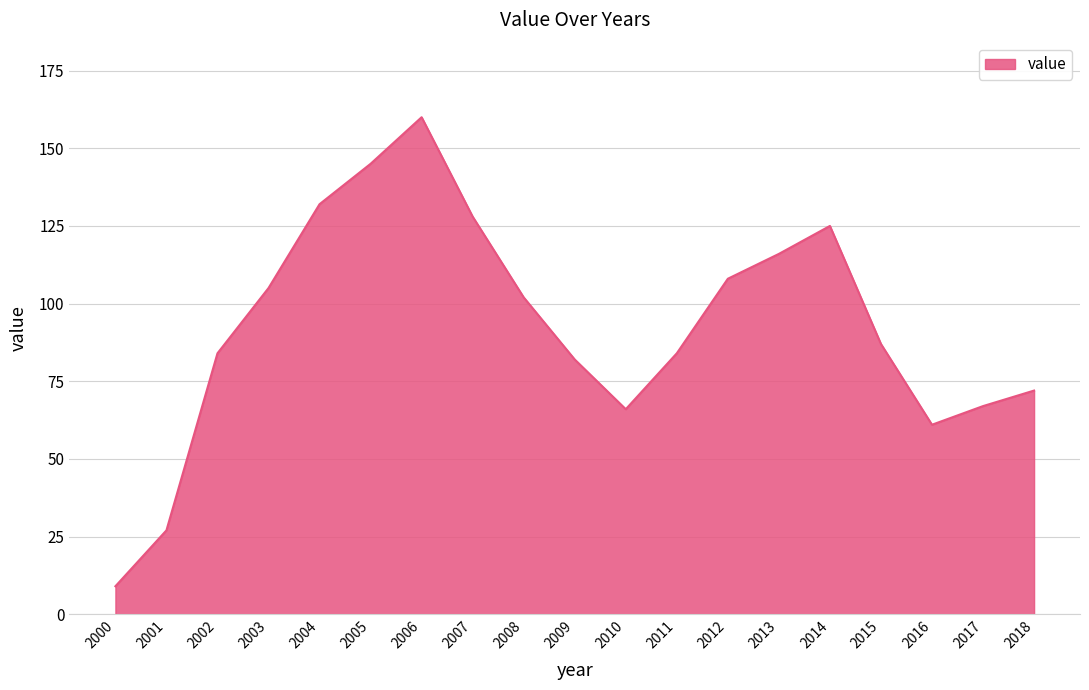

Reading left to right, what are all the values shown in this chart?

2000=9	2001=27	2002=84	2003=105	2004=132	2005=145	2006=160	2007=128	2008=102	2009=82	2010=66	2011=84	2012=108	2013=116	2014=125	2015=87	2016=61	2017=67	2018=72